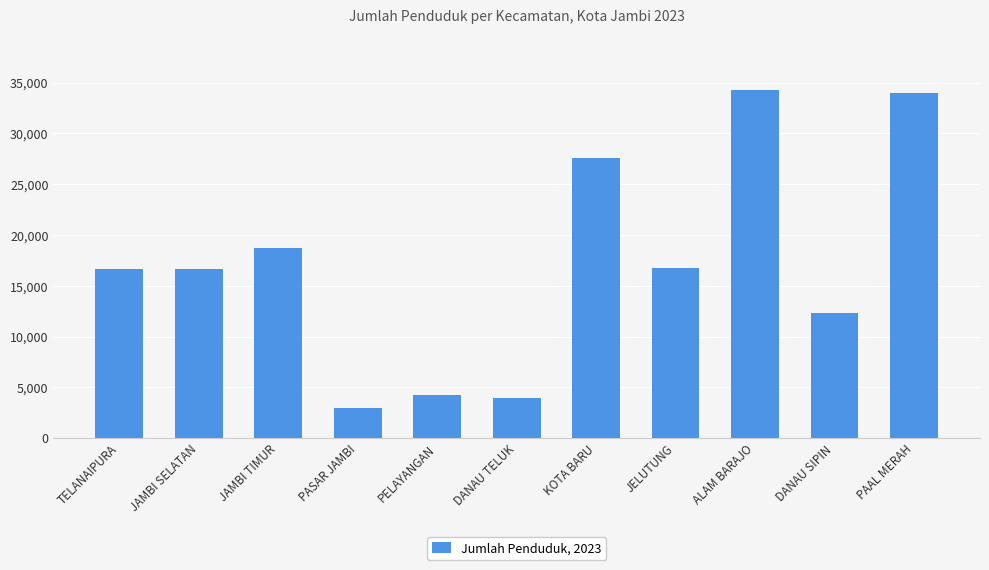

How many series are shown in this chart?

1